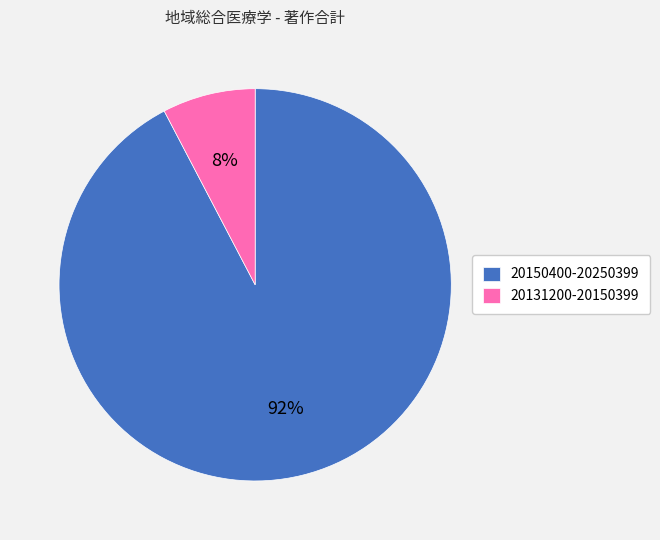

Is the sum of 20131200-20150399 and 20150400-20250399 greater than half?

Yes